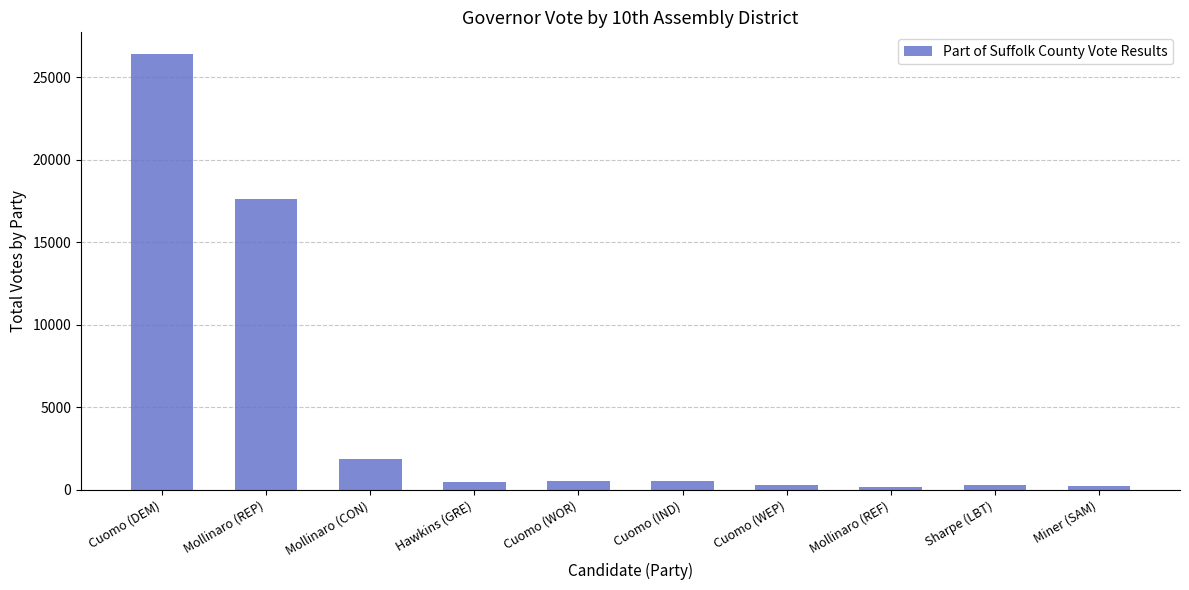

What is the sum of the values at Sharpe (LBT) and Hawkins (GRE)?

787